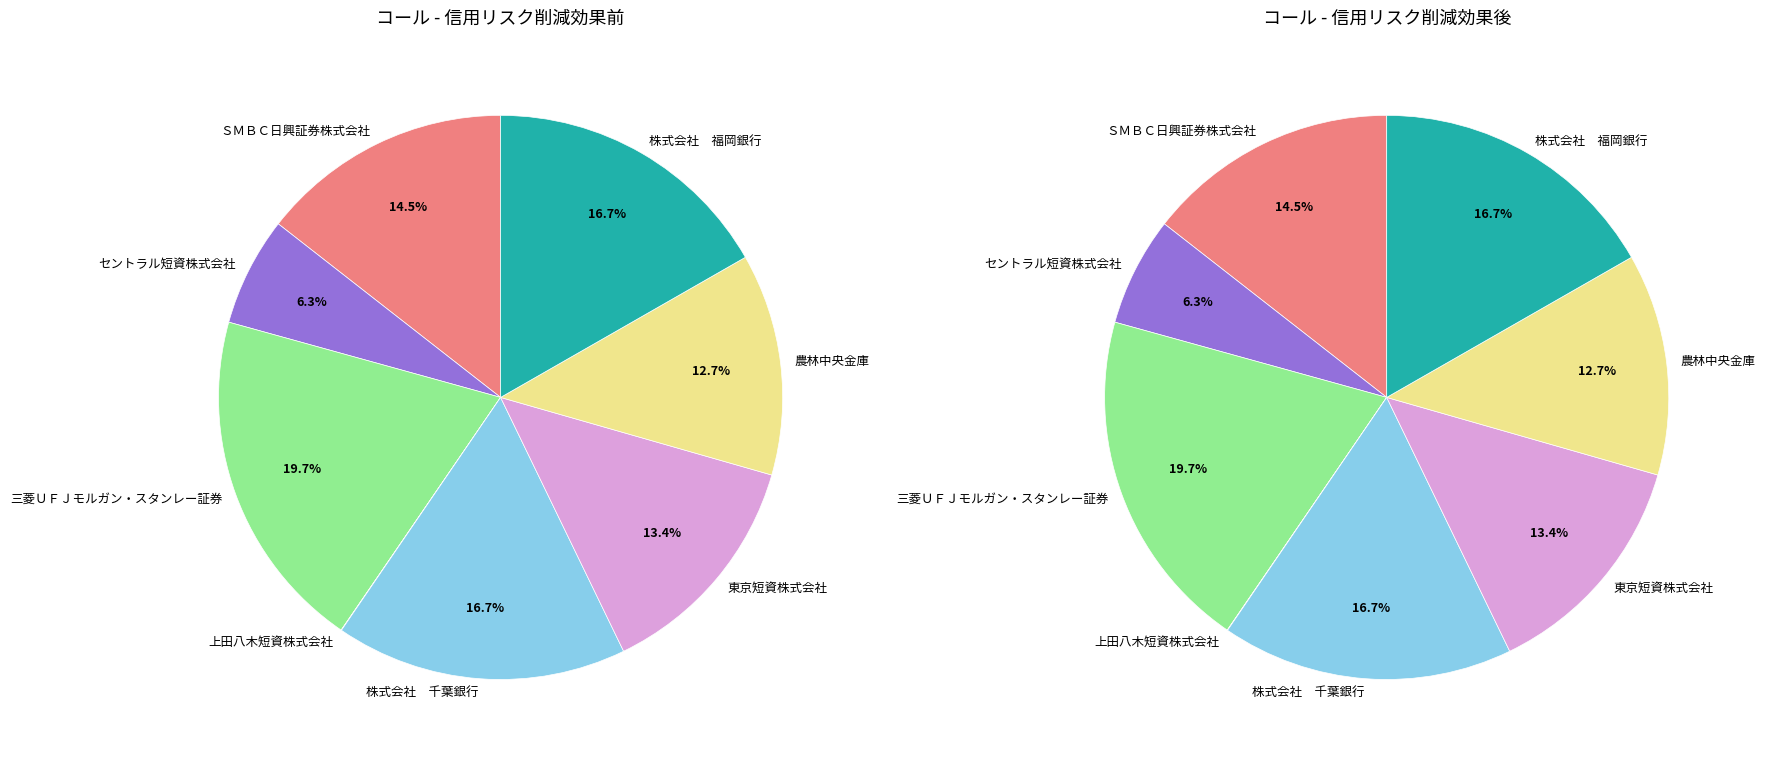

Which category has the smallest portion of the pie?

上田八木短資株式会社